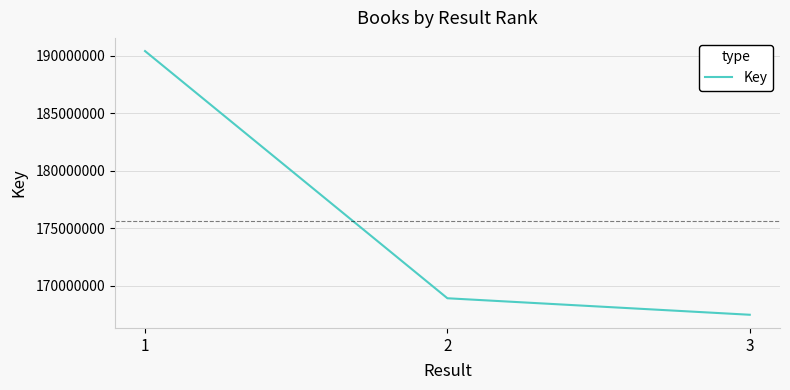

Is it true that the value at 1 is 284990192?

False